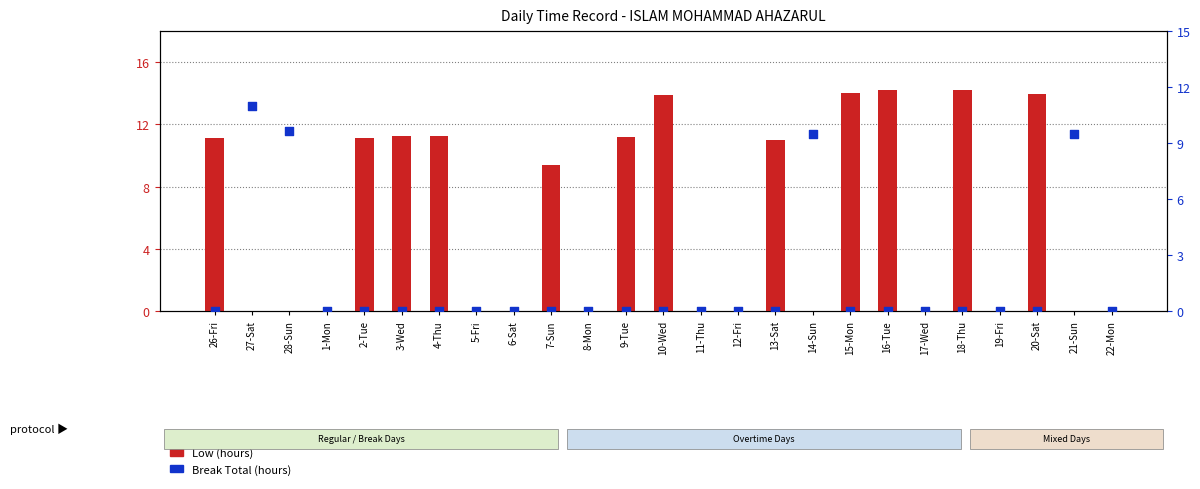

Which series contains the highest Y value?

Low (hours)